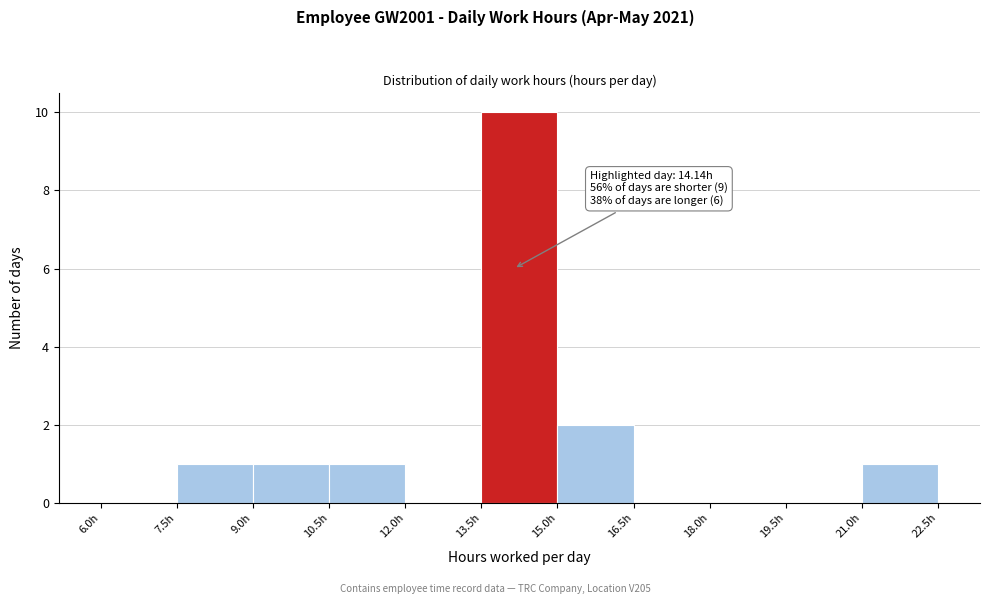

Over which range of the x-axis is the bar tallest?

13.5 to 15.0